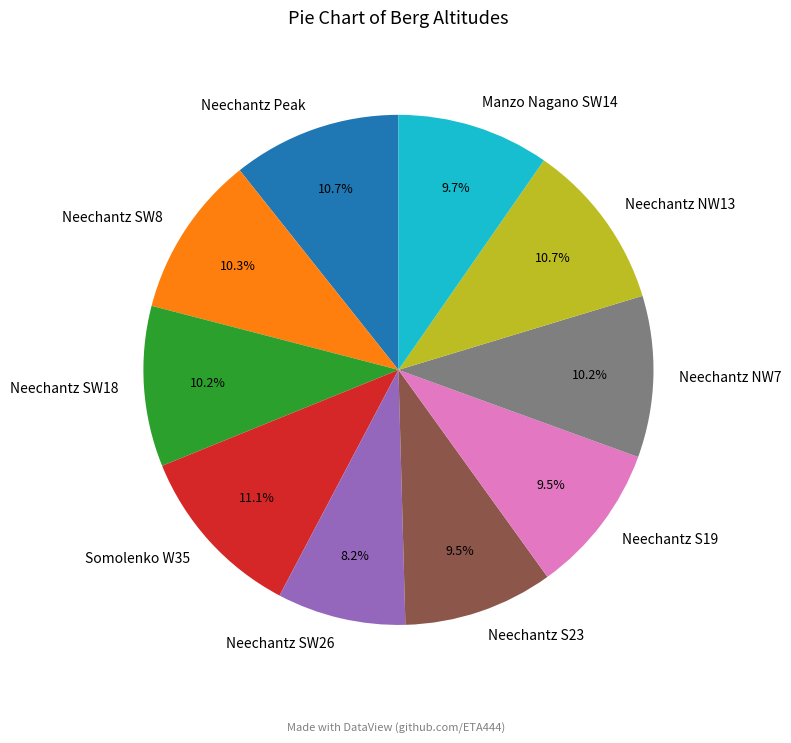

Which slice is the smallest?

Neechantz SW26